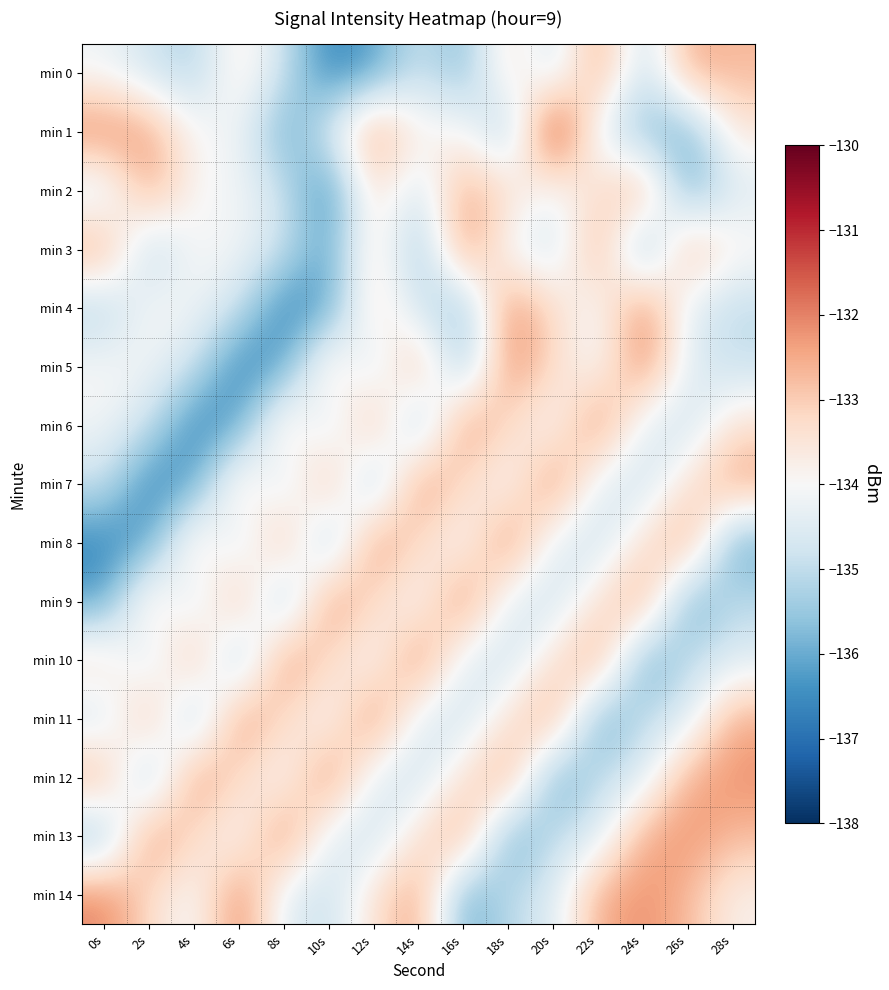

Which series has the largest total across all categories?

min 14